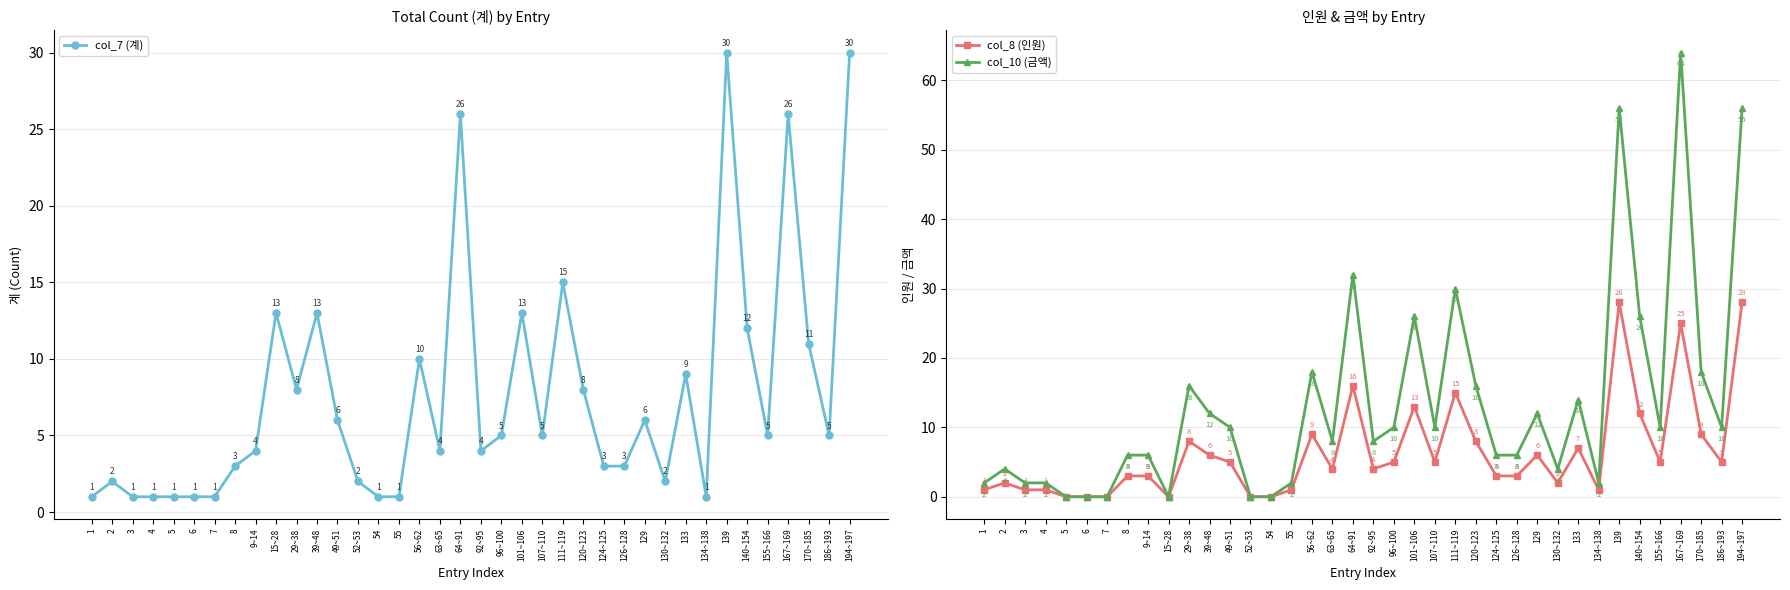

What is the difference between the maximum and minimum values in the col_8 (인원) series?

28